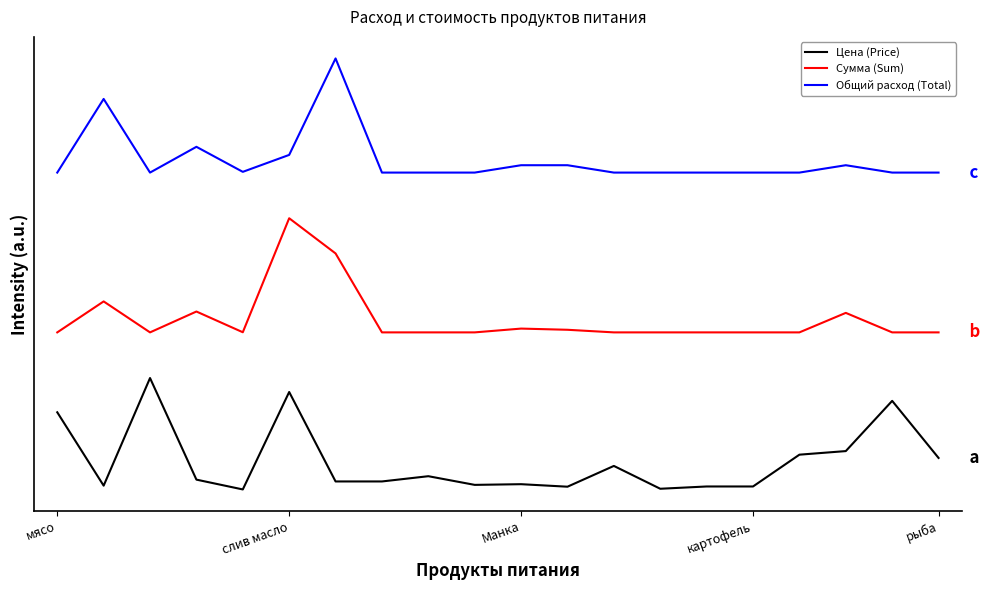

What are all the series names shown in the legend?

Цена (Price), Сумма (Sum), Общий расход (Total)